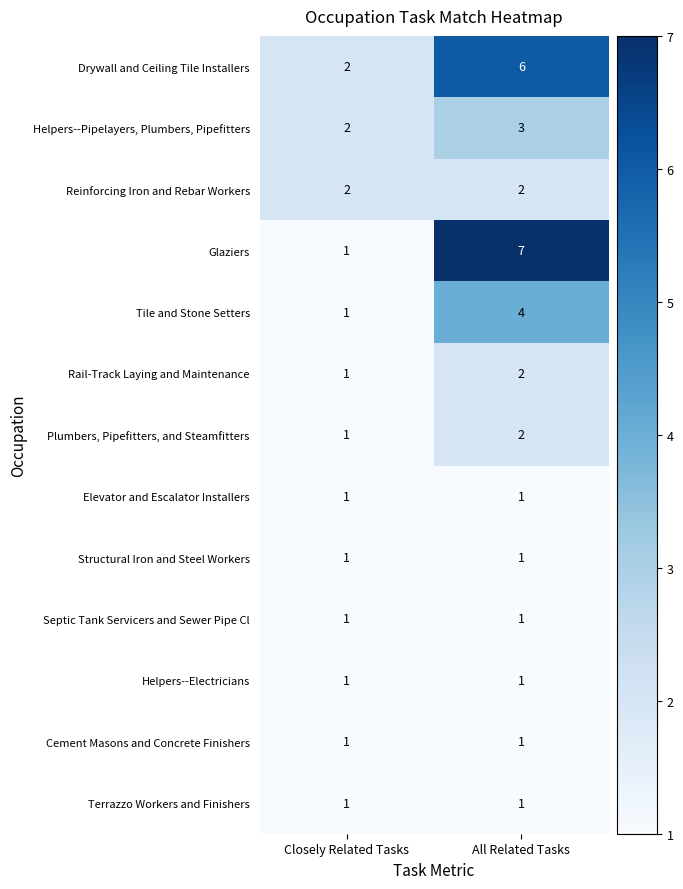

Which series has the largest range (max minus min)?

Glaziers